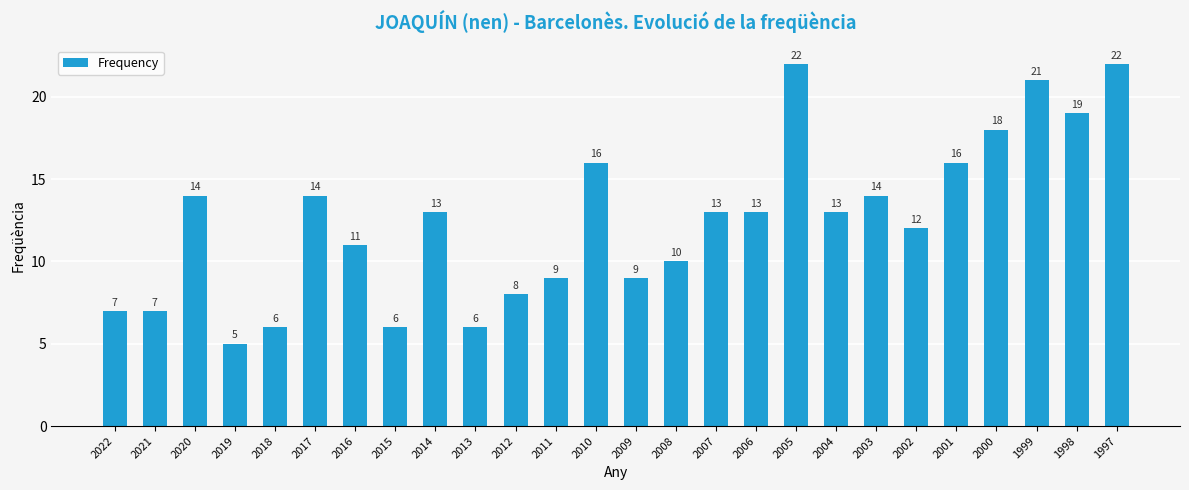

At which category does the chart reach its minimum across all series?

2019